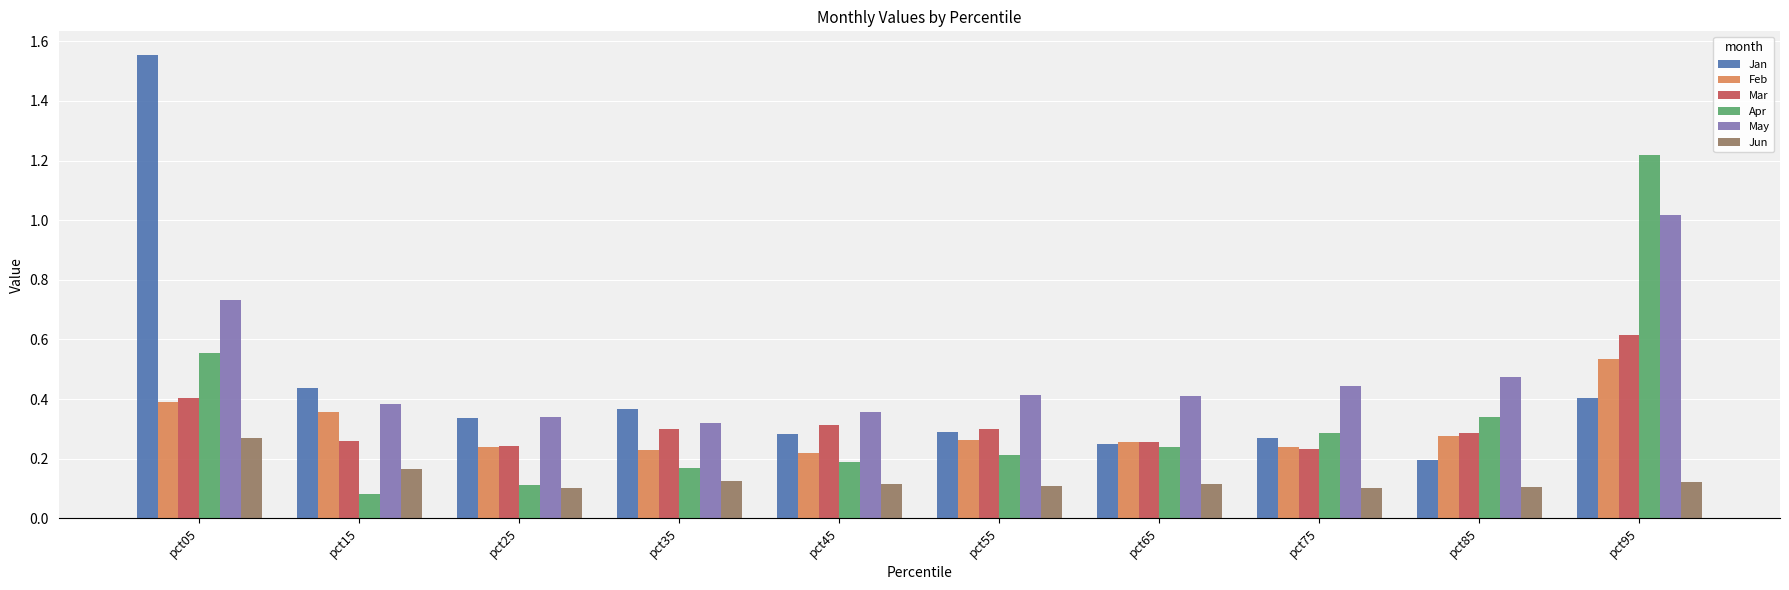

What is the sum of all Mar values?

3.2